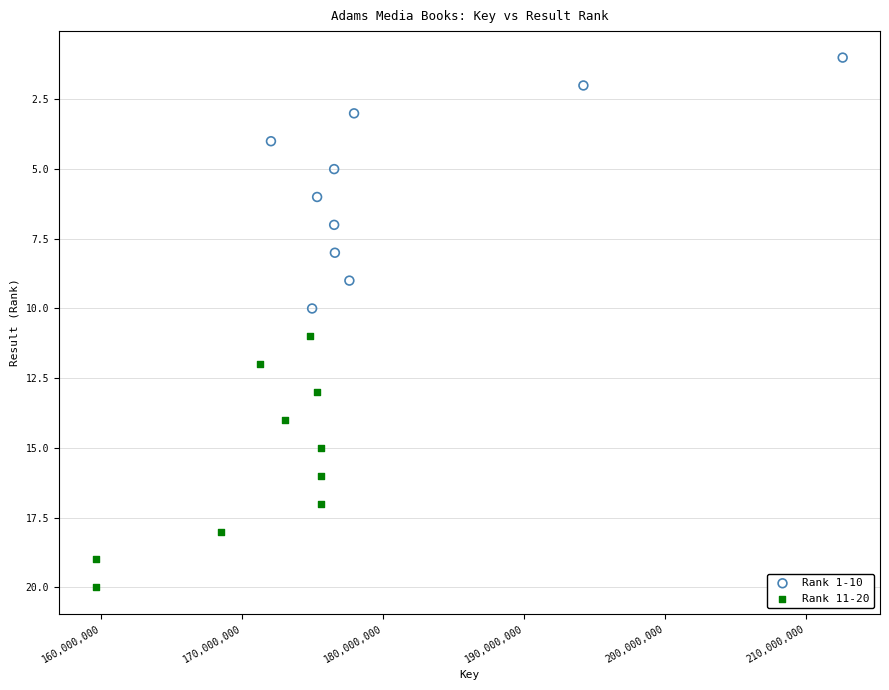

Which series contains the highest Y value?

Rank 11-20